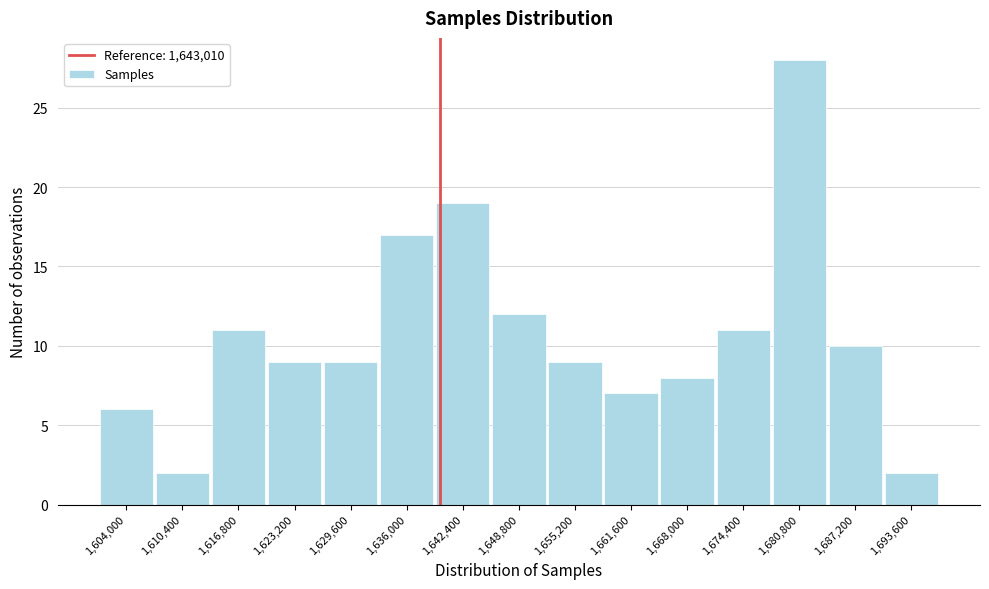

Reading left to right, extract all data points from this chart.

6	2	11	9	9	17	19	12	9	7	8	11	28	10	2